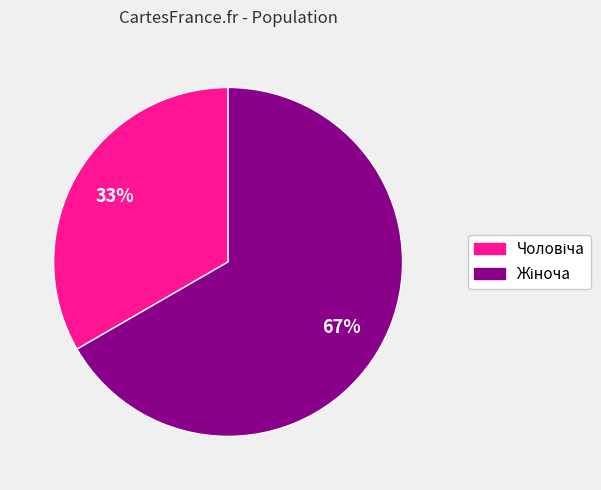

How many slices are in this pie chart?

2